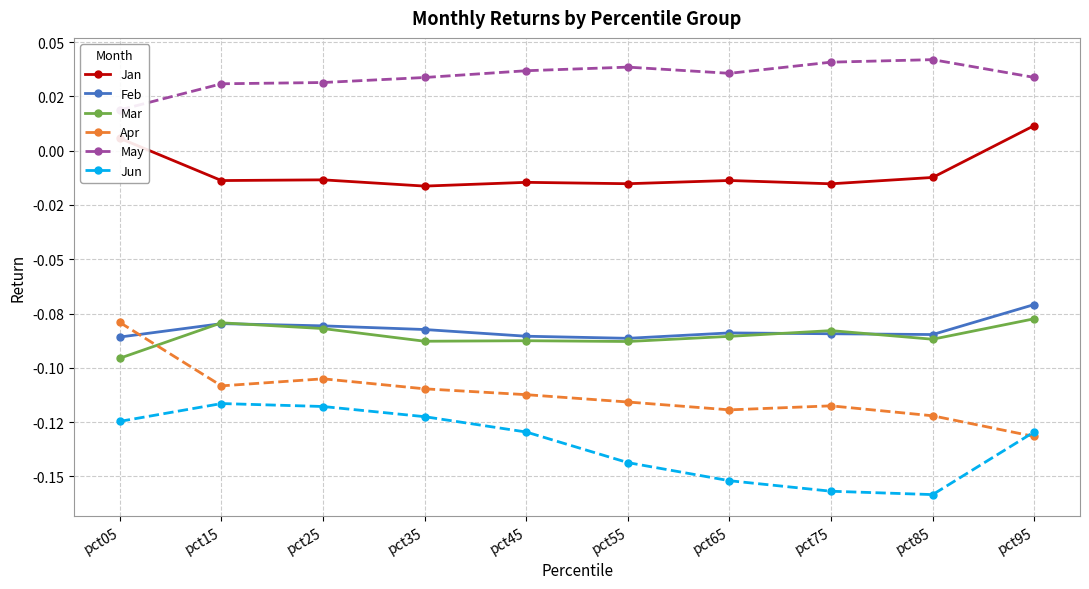

Is it true that Jan equals 0.0 at pct05?

False